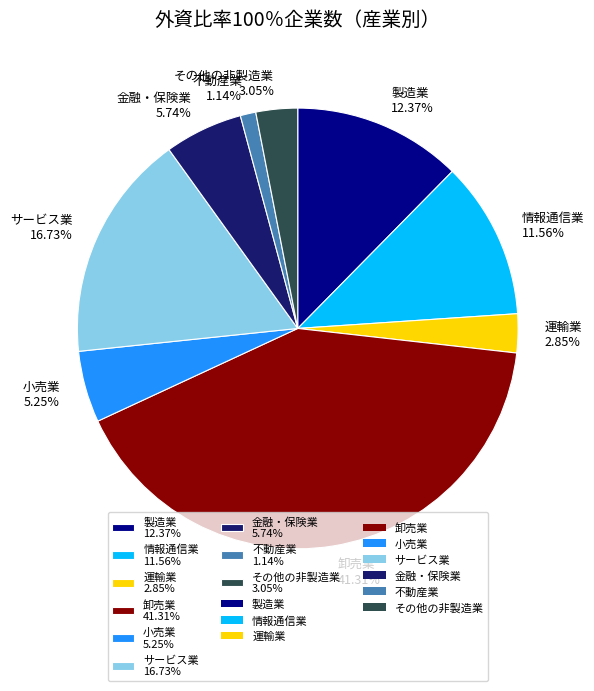

Approximately how many times larger is the value at 製造業 compared to 金融・保険業?

2.2